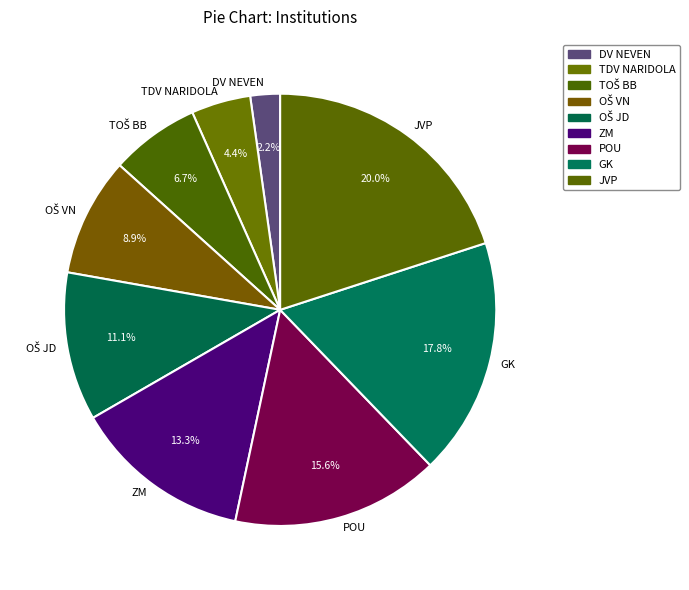

Is the sum of GK and ZM greater than half?

No